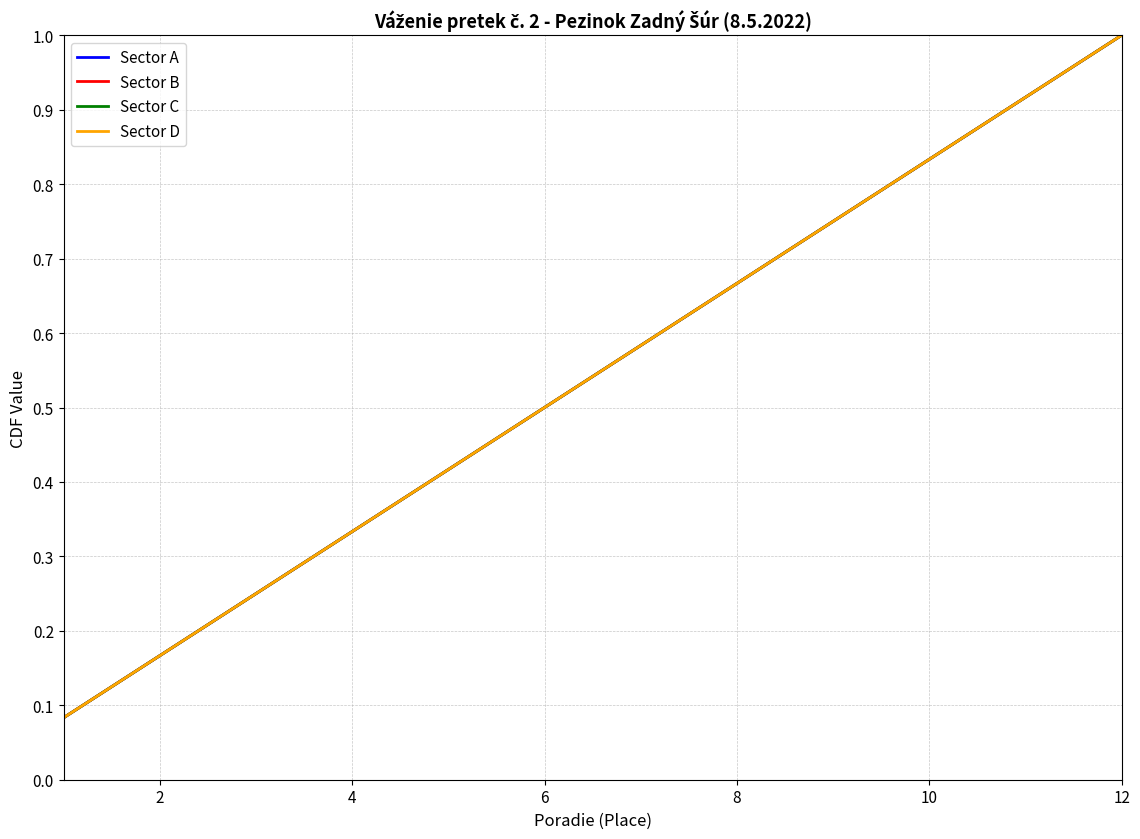

Does the chart display data point markers on the line(s)?

No